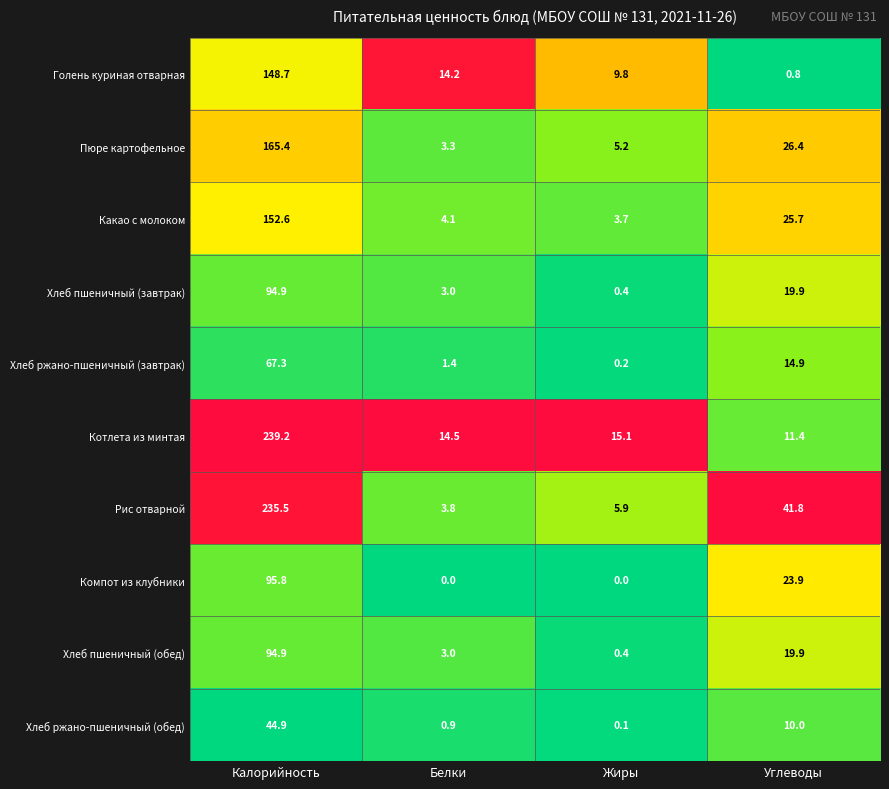

At how many categories does at least one series exceed 0?

4